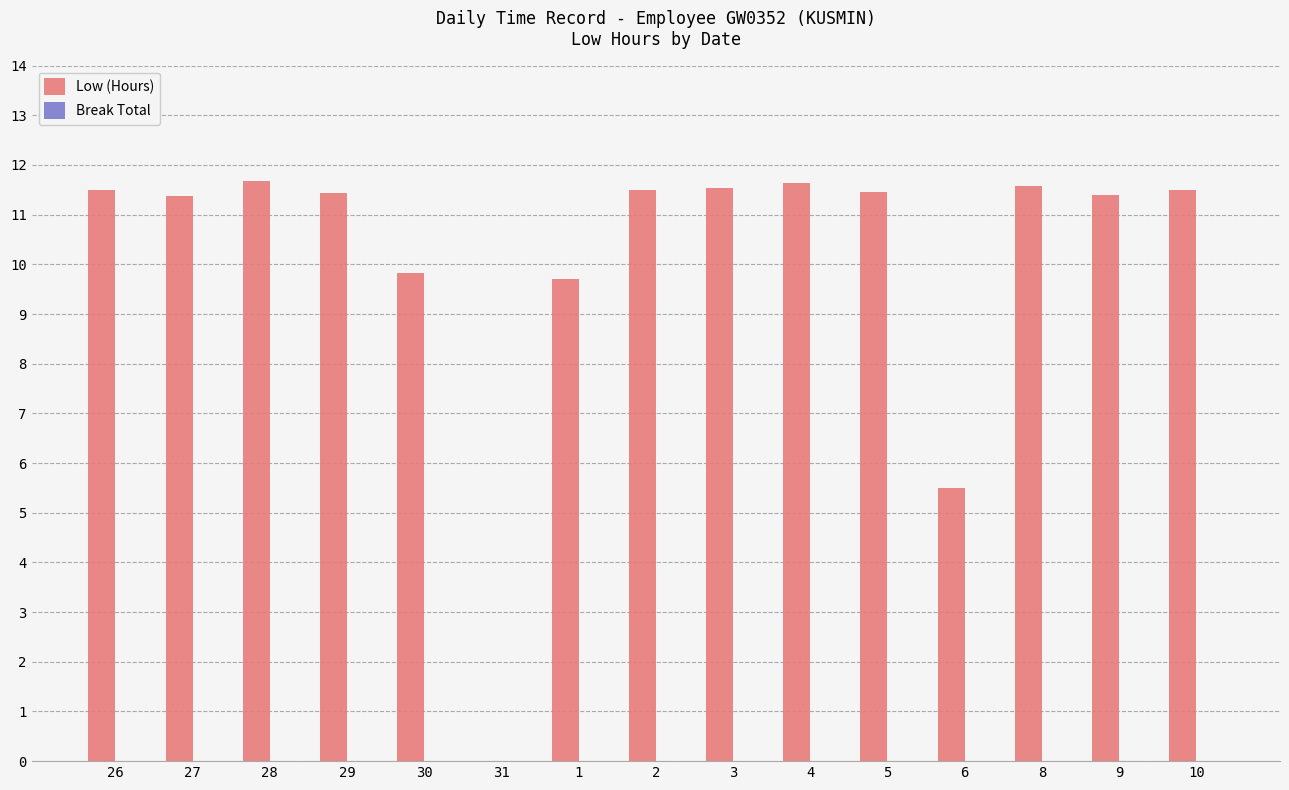

How many data points does each series have?

15